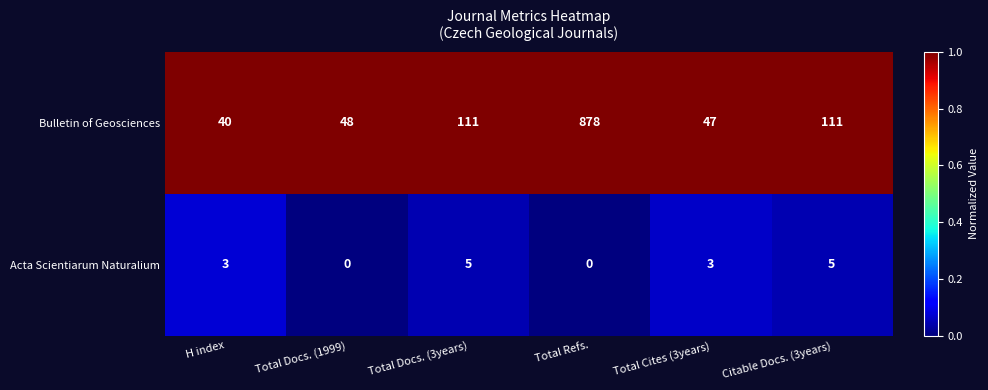

Reading right to left, what are all the values shown in this chart?

Bulletin of Geosciences: 111	47	878	111	48	40
Acta Scientiarum Naturalium: 5	3	0	5	0	3